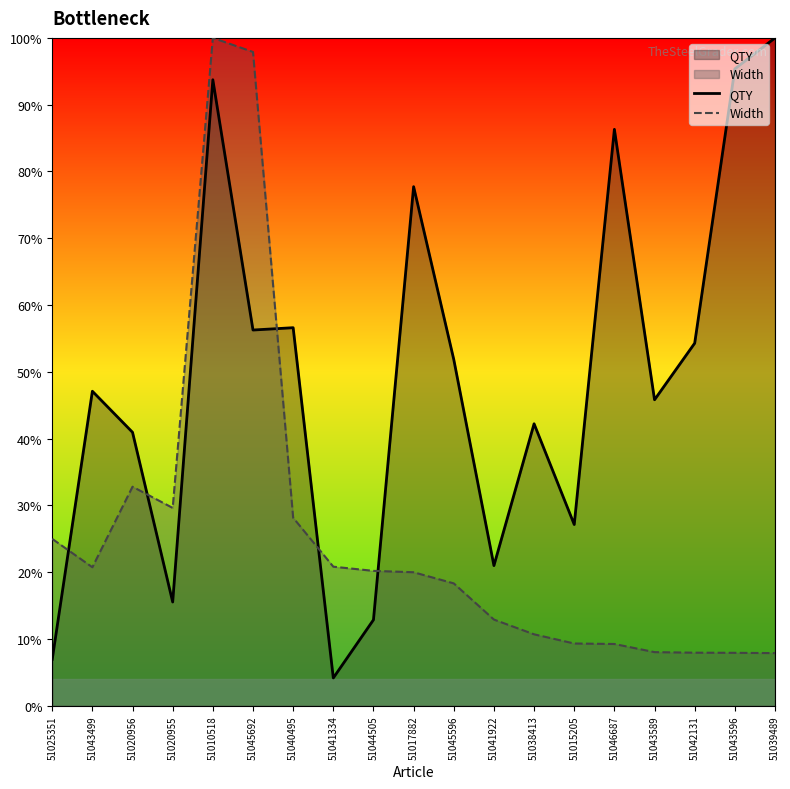

At 51038413, list the series in order from largest to smallest.

QTY, Width